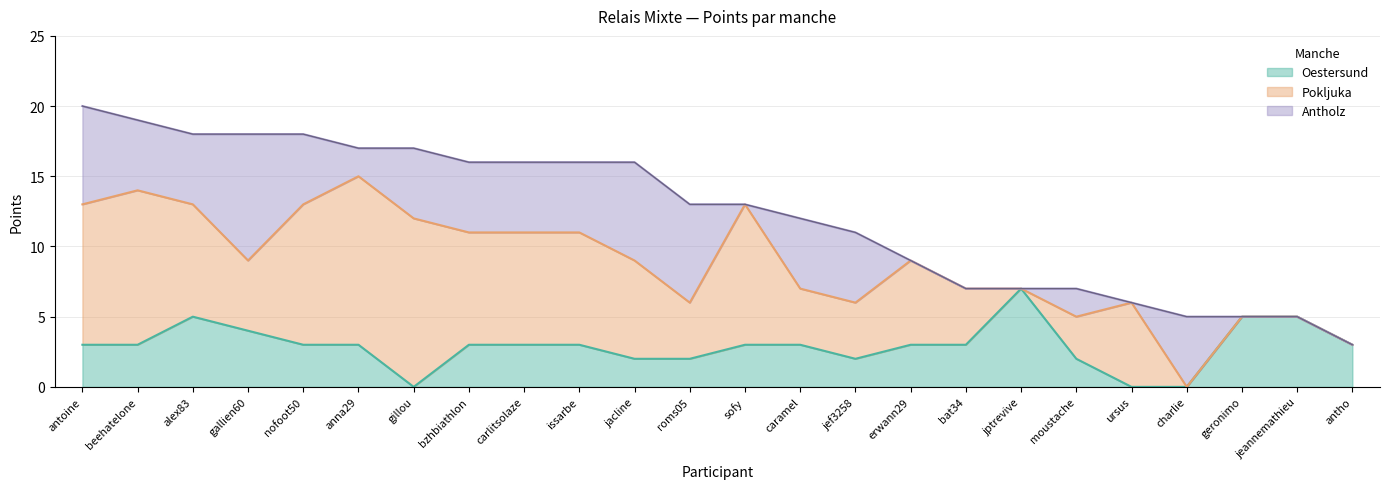

How many times do Antholz and Oestersund cross each other?

6